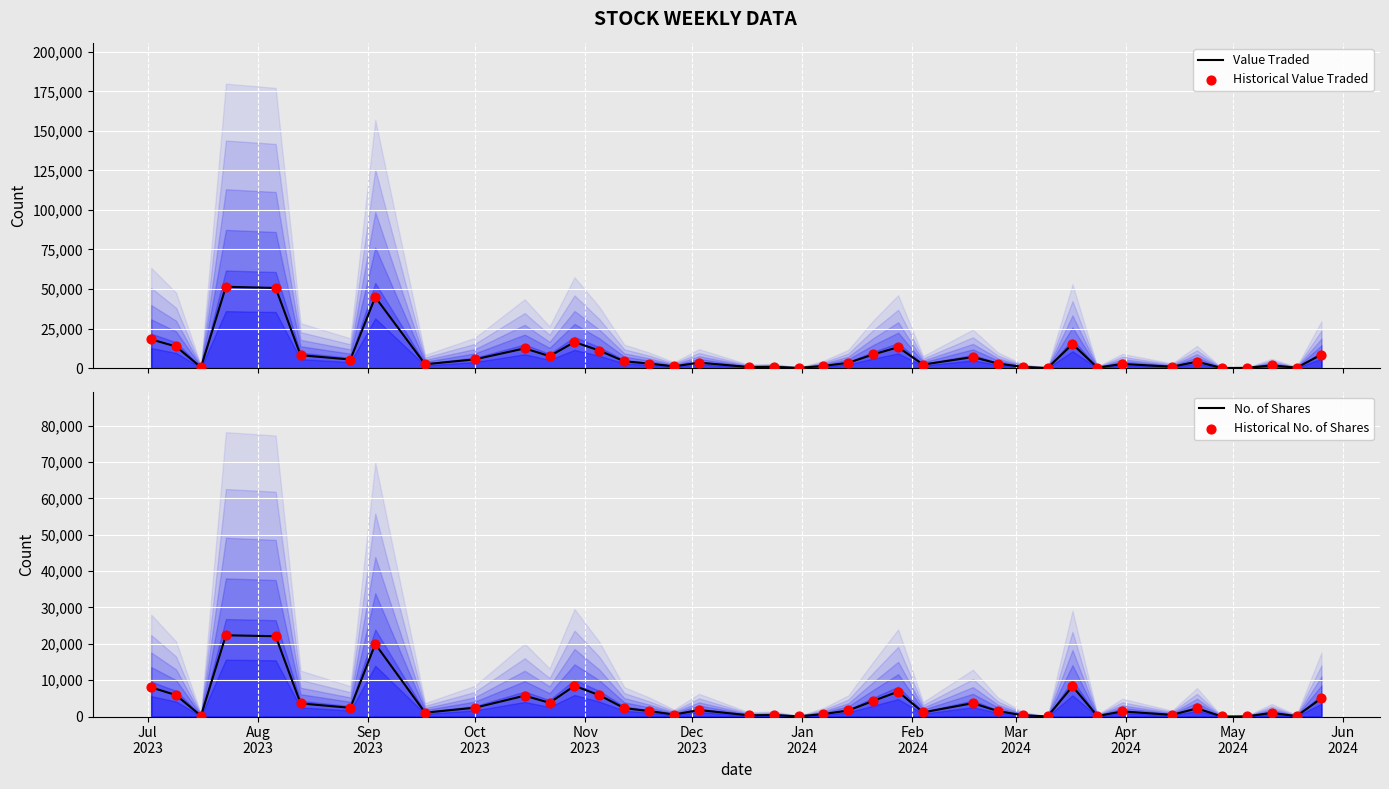

Which series has the largest total across all categories?

Value Traded